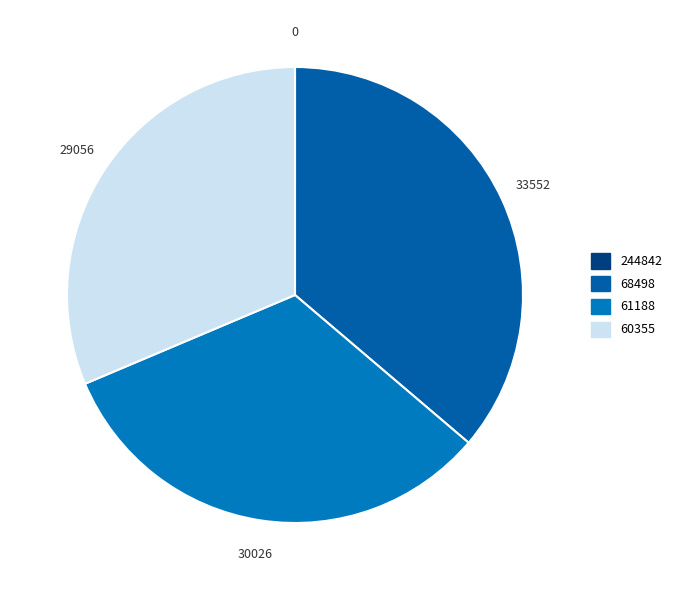

Combined, do 61188 and 60355 account for over 50%?

Yes